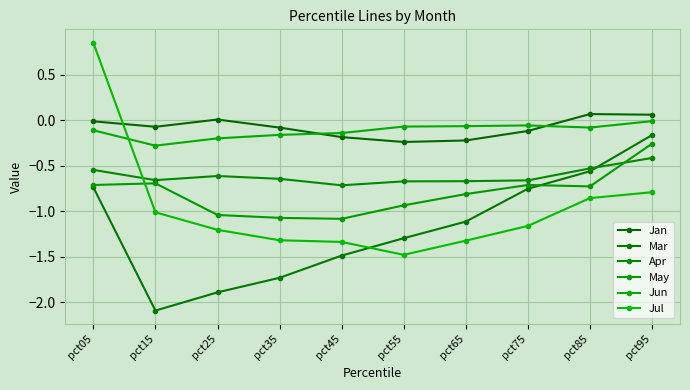

How many categories are shown in the chart?

10